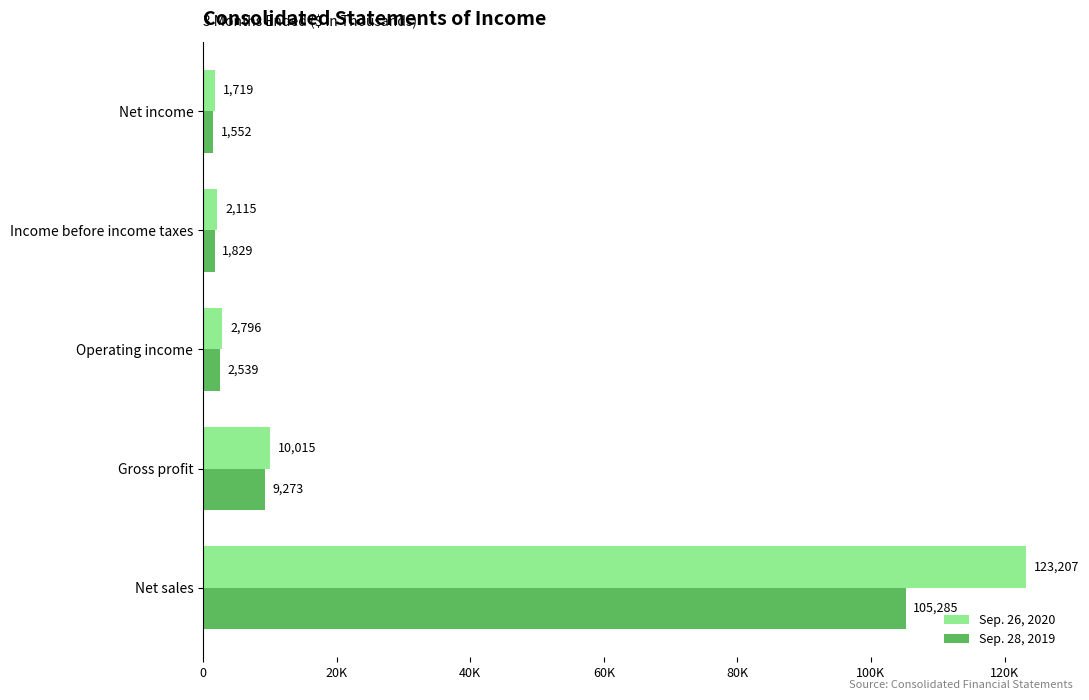

What are all the series names shown in the legend?

Sep. 26, 2020, Sep. 28, 2019